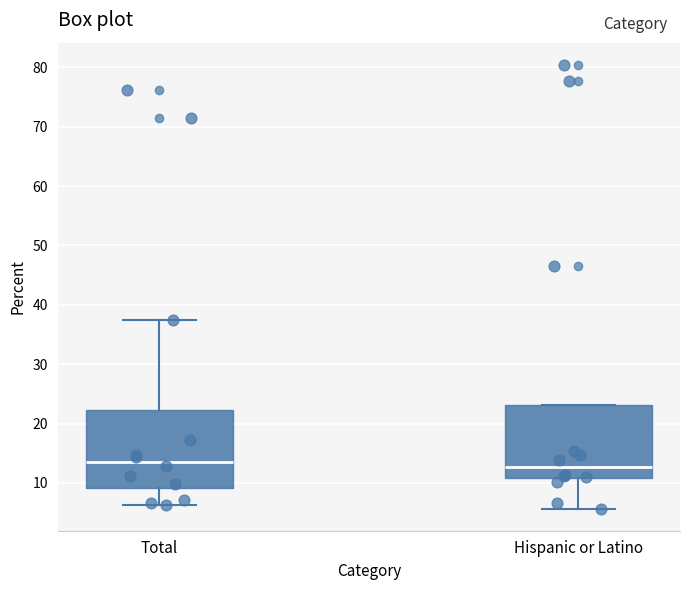

Where is the upper edge of the box for Total on the y-axis? The values are not printed on the chart, so give them approximately, as read against the axis.

22